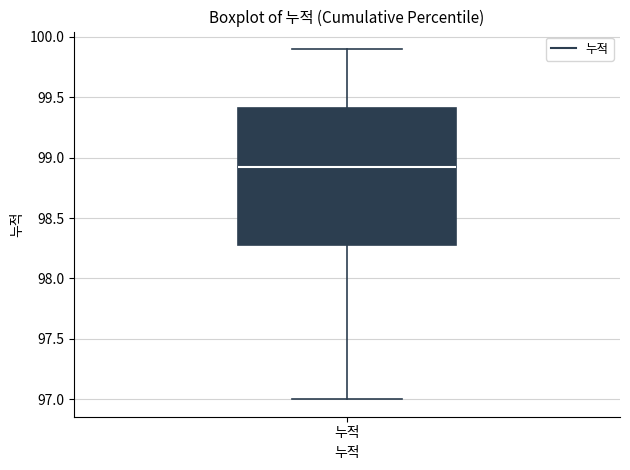

Where does the median line of the box for 누적 sit on the y-axis? The values are not printed on the chart, so give them approximately, as read against the axis.

98.95